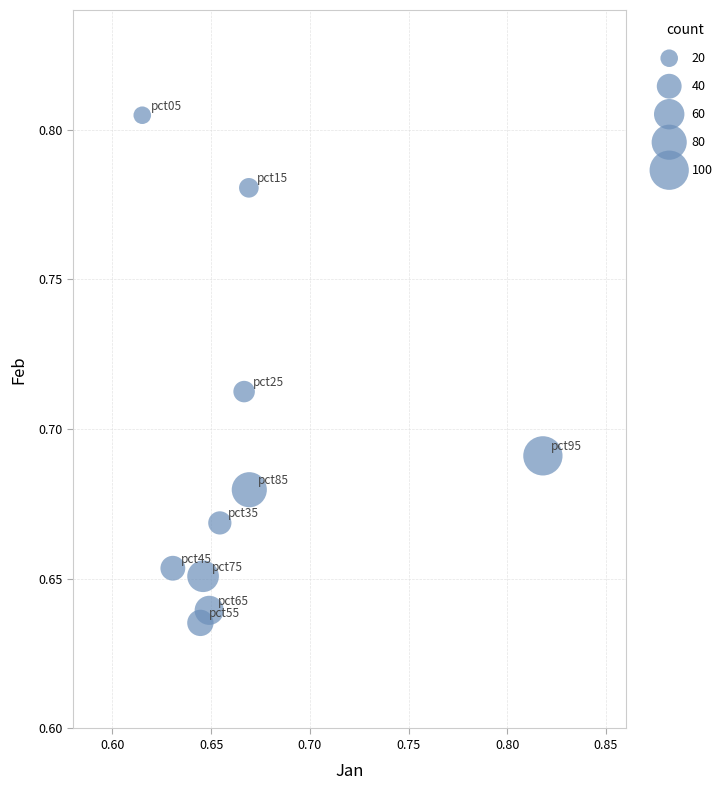

Count the number of points in this scatter plot.

10